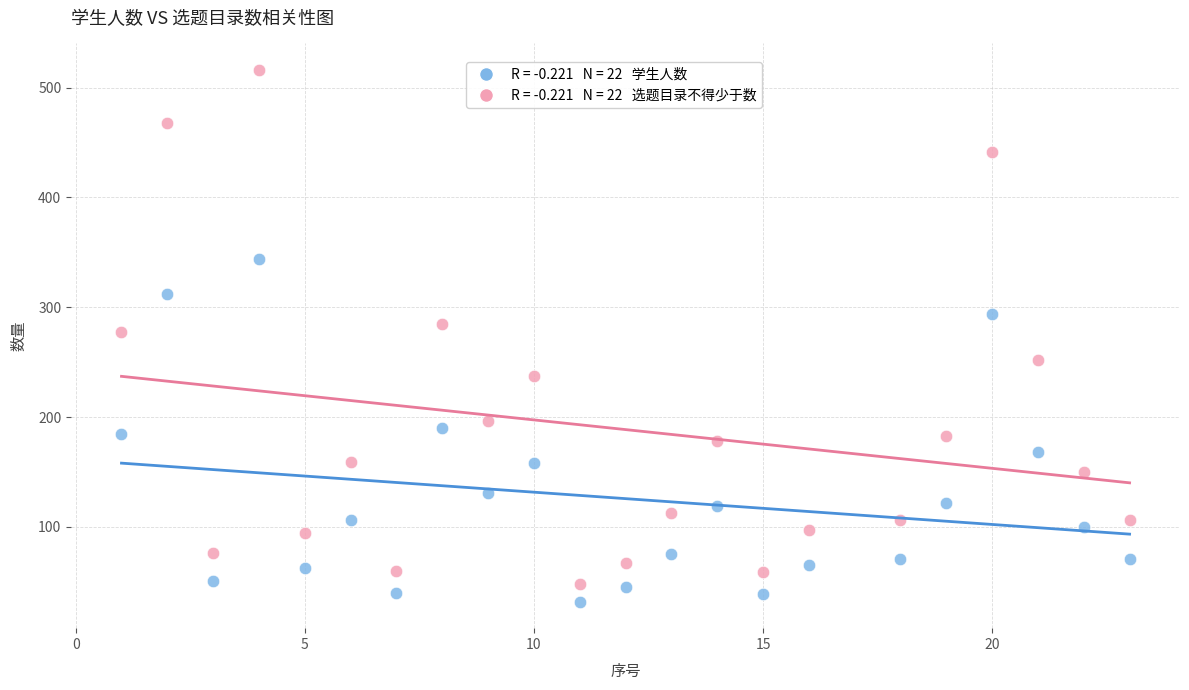

Across all data points, what is the range of Y values (max minus min)?

484.0